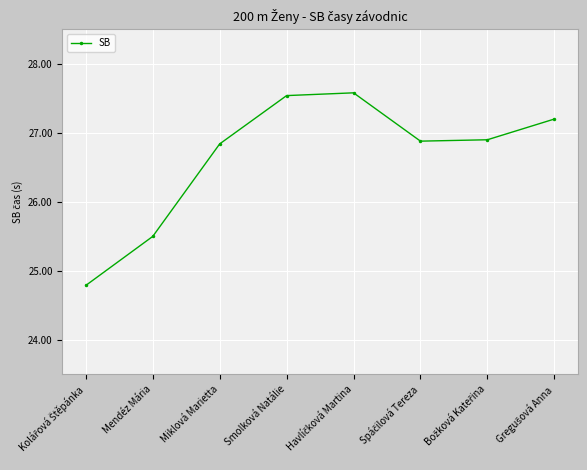

How many lines are shown in the chart?

1